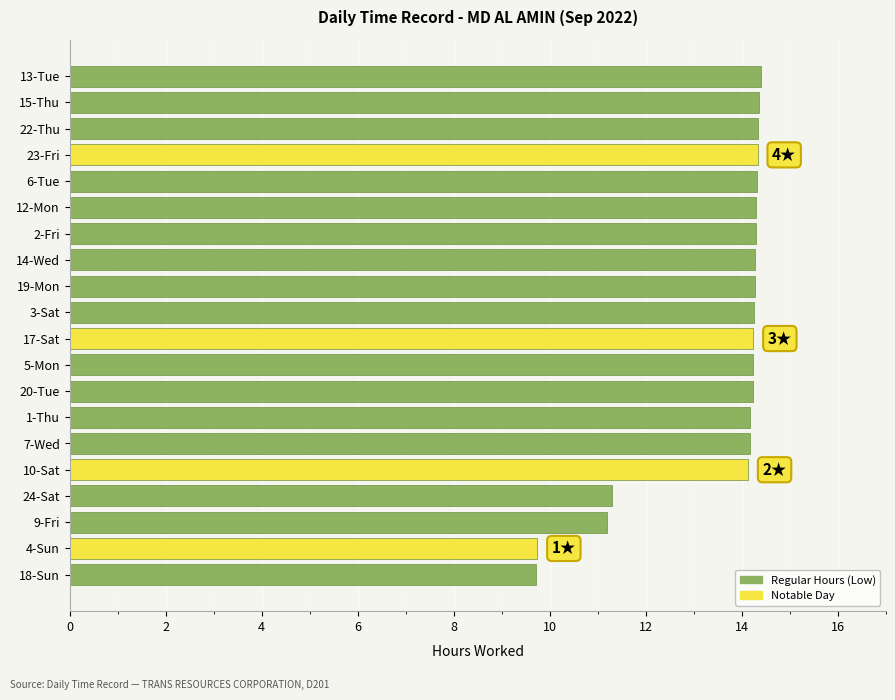

Does the chart contain stacked bars?

No